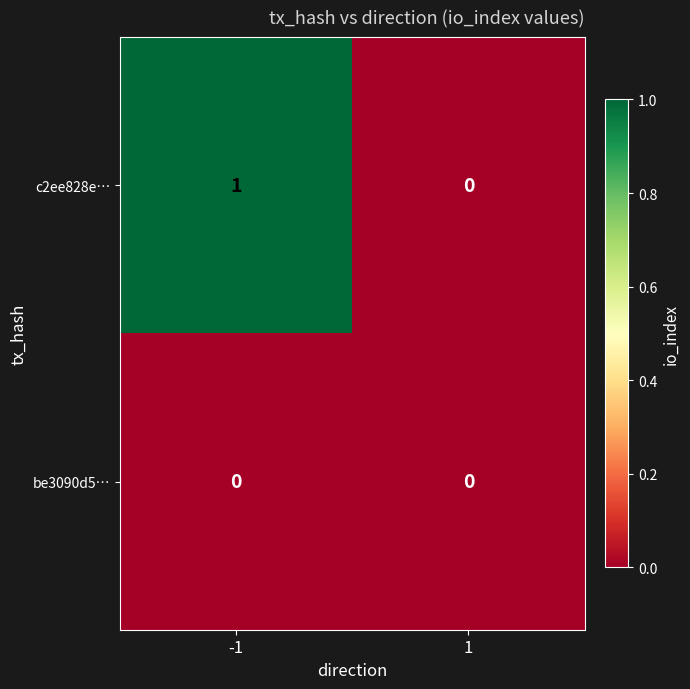

Rank the series by their maximum value, from highest to lowest.

c2ee828e…, be3090d5…